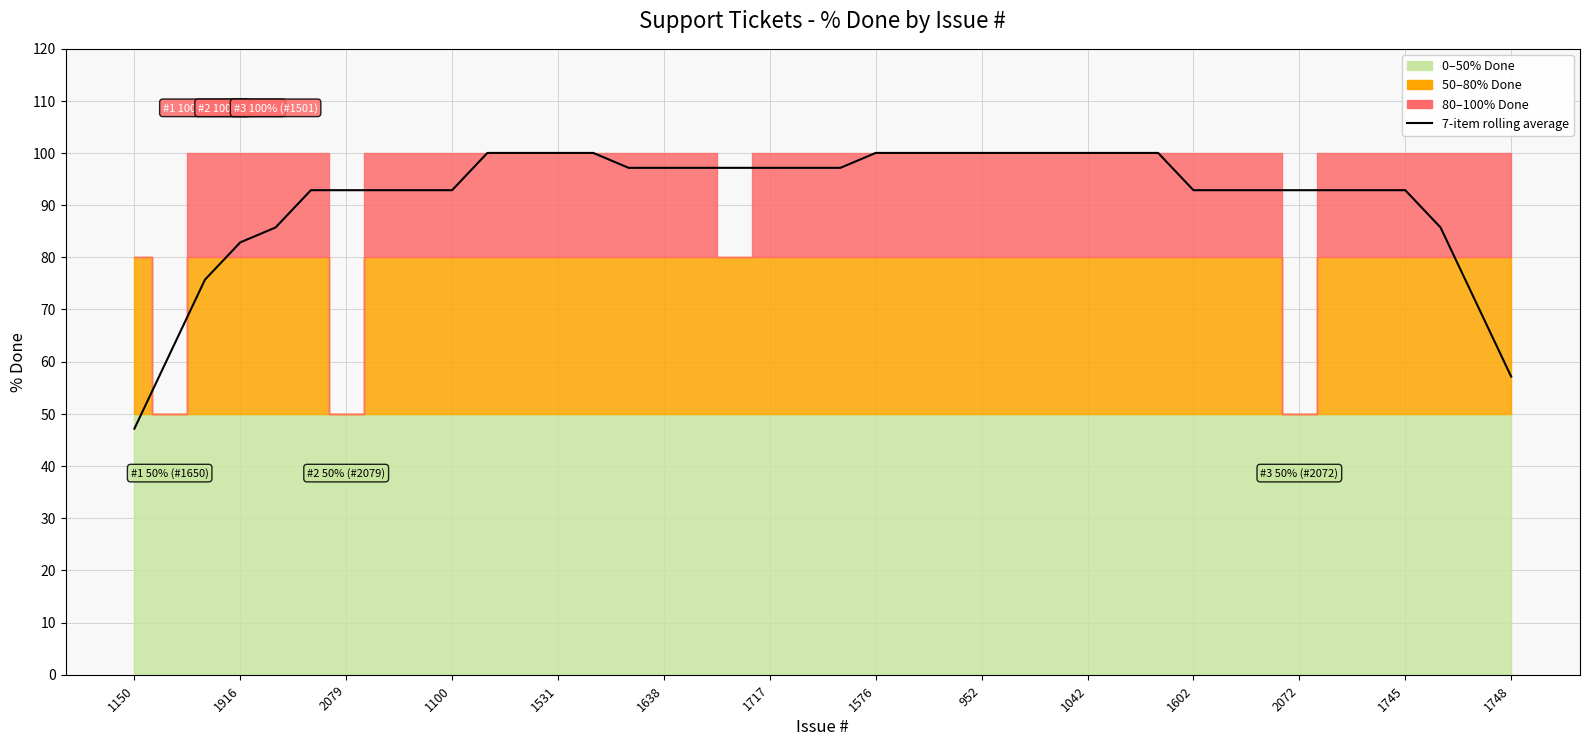

What is the average value?

91.5